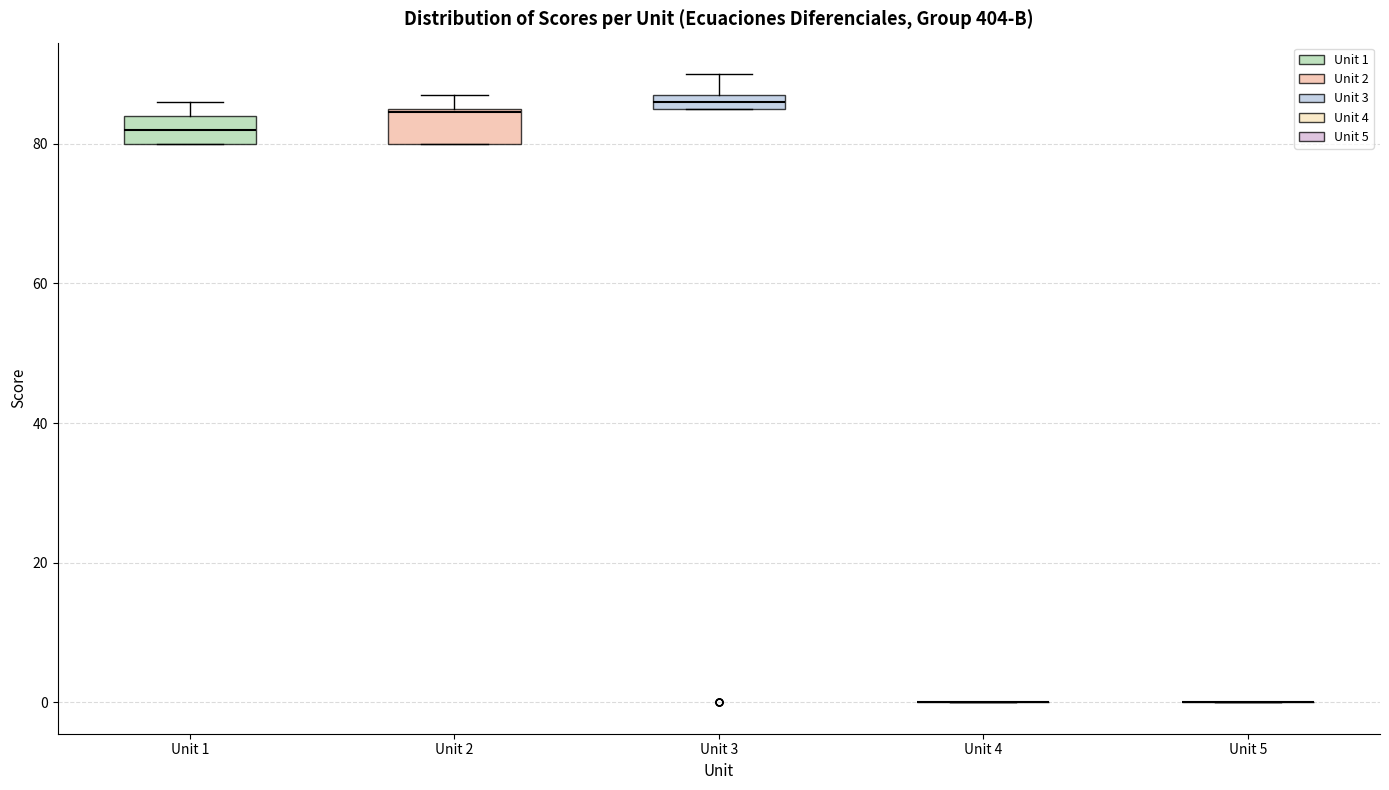

Where does the median line of the box for Unit 2 sit on the y-axis? The values are not printed on the chart, so give them approximately, as read against the axis.

84